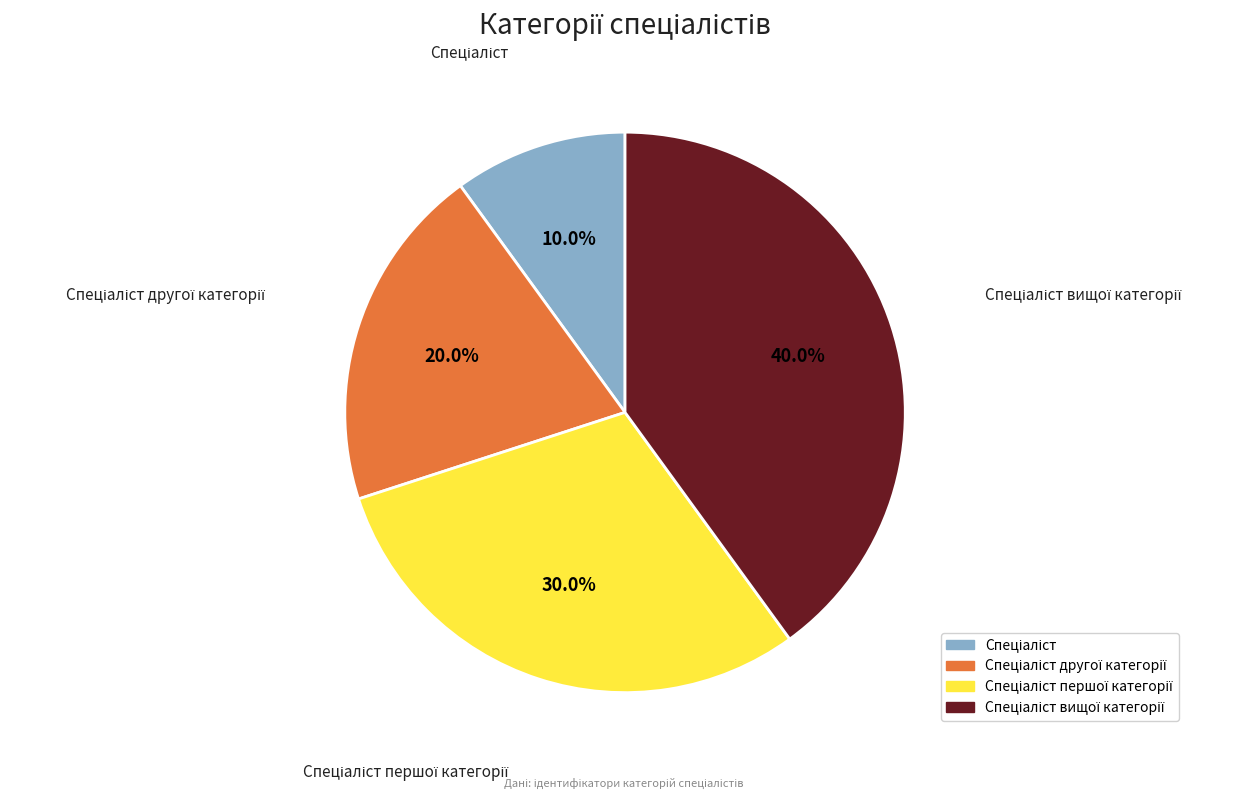

Does any single category account for the majority?

No